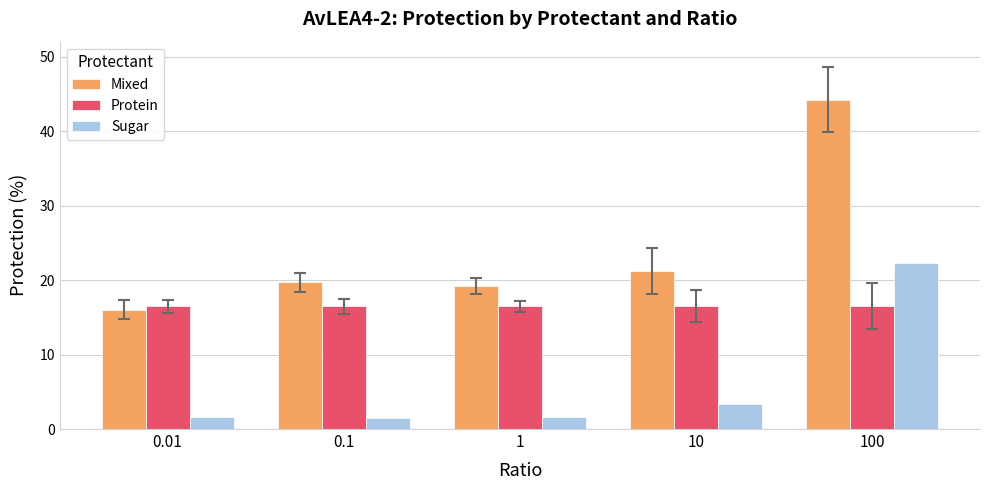

What is the difference between the maximum and minimum values in the Sugar series?

20.8